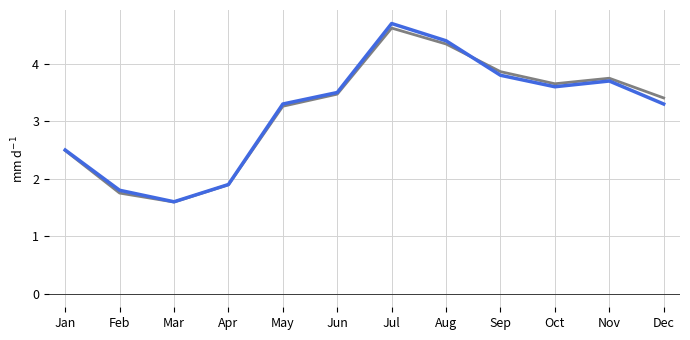

Which category has the highest value across all series?

Jul